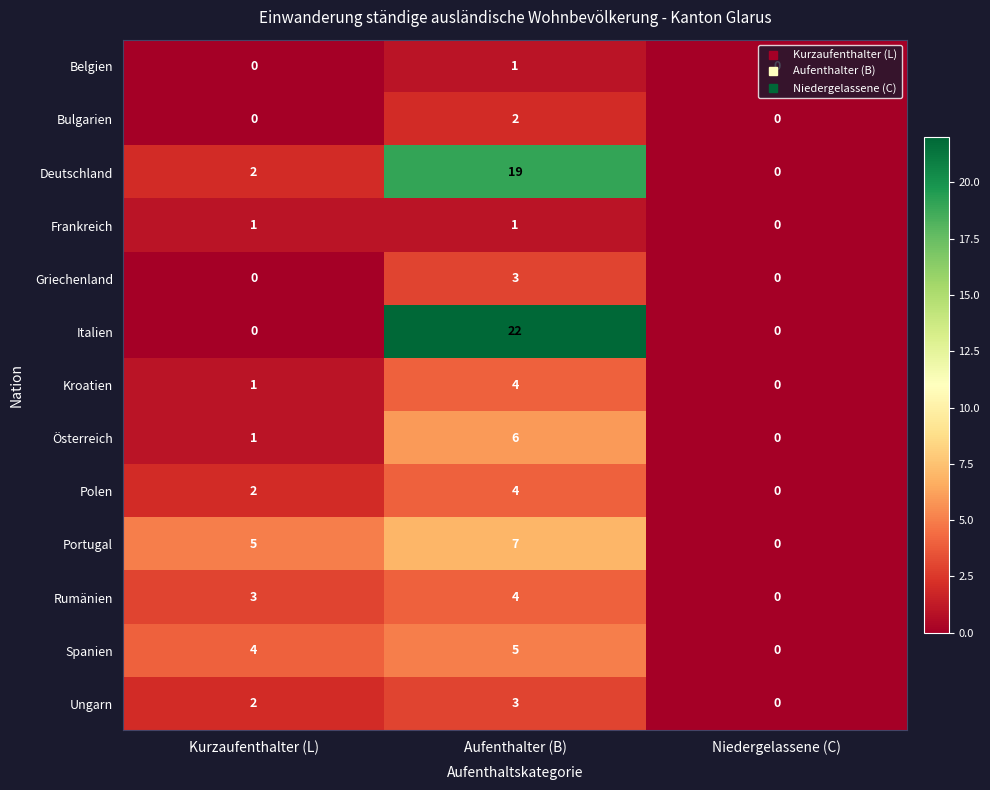

What is the total value across all series at Aufenthalter (B)?

81